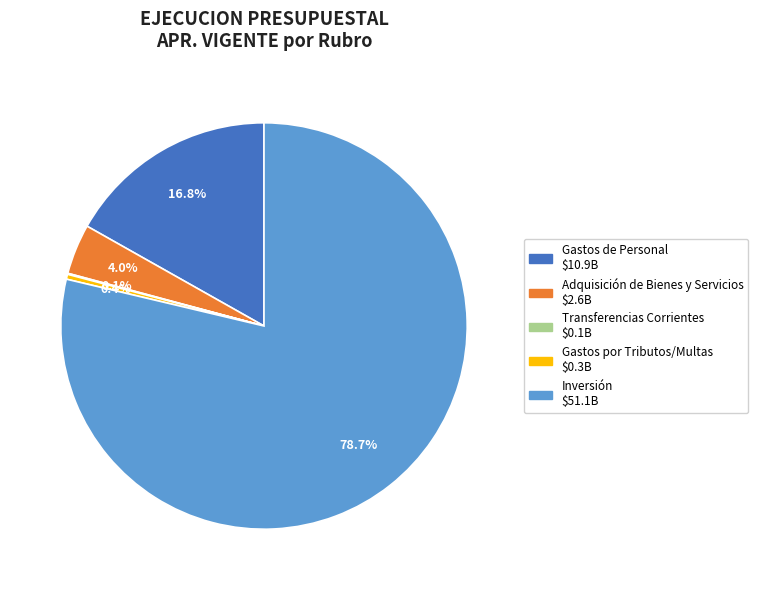

Is there a majority slice in this chart?

Yes